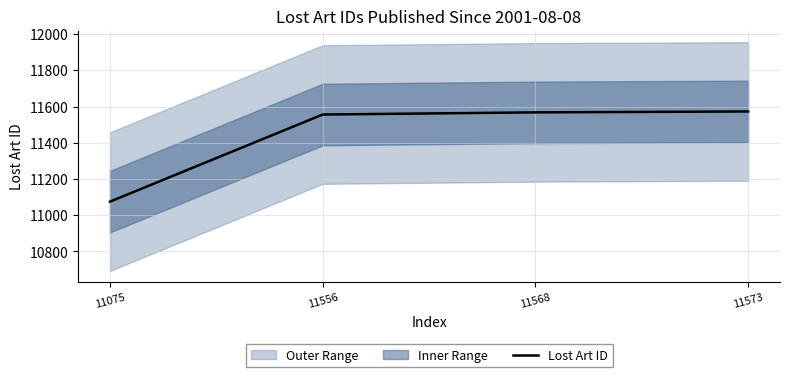

Reading left to right, transcribe all the data shown in this chart.

11075	11556	11568	11573